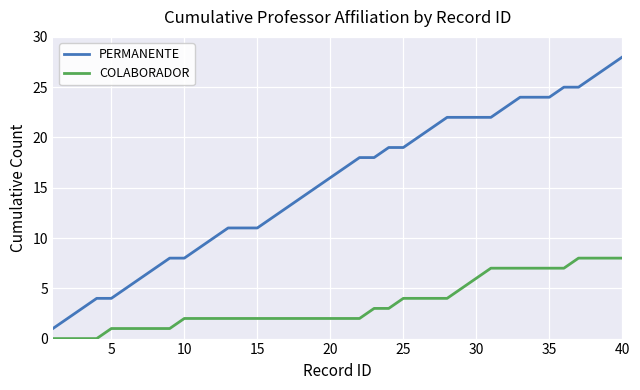

Does the chart display data point markers on the line(s)?

No